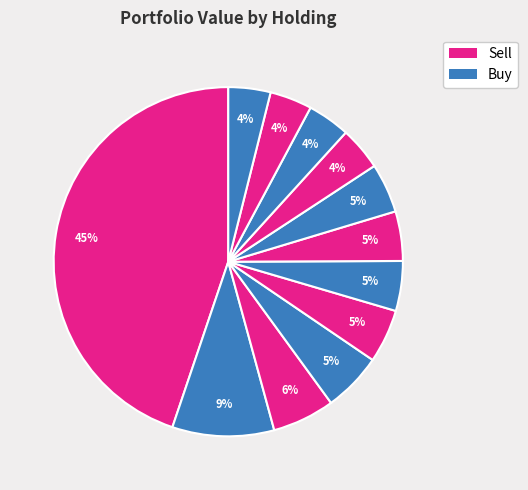

How many segments does this pie chart have?

12